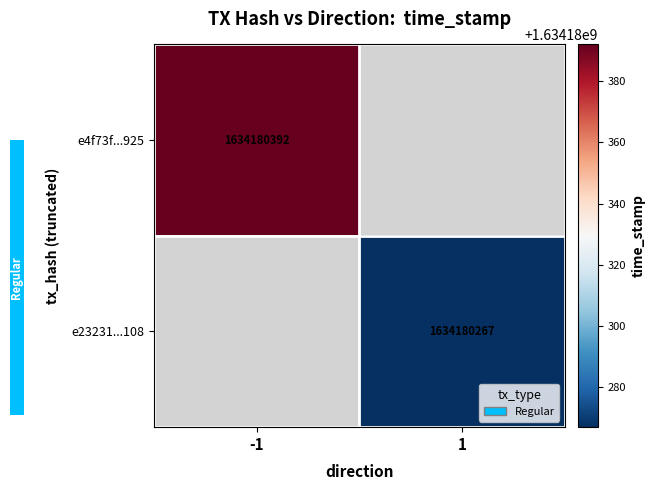

Reading left to right, transcribe all the data shown in this chart.

e4f73f335fb1ded87e066edcdc2f92f71bce925: -1	1634180392
e23231a3cfc3c67391f32ca6e173322803b2108: 1	1634180267